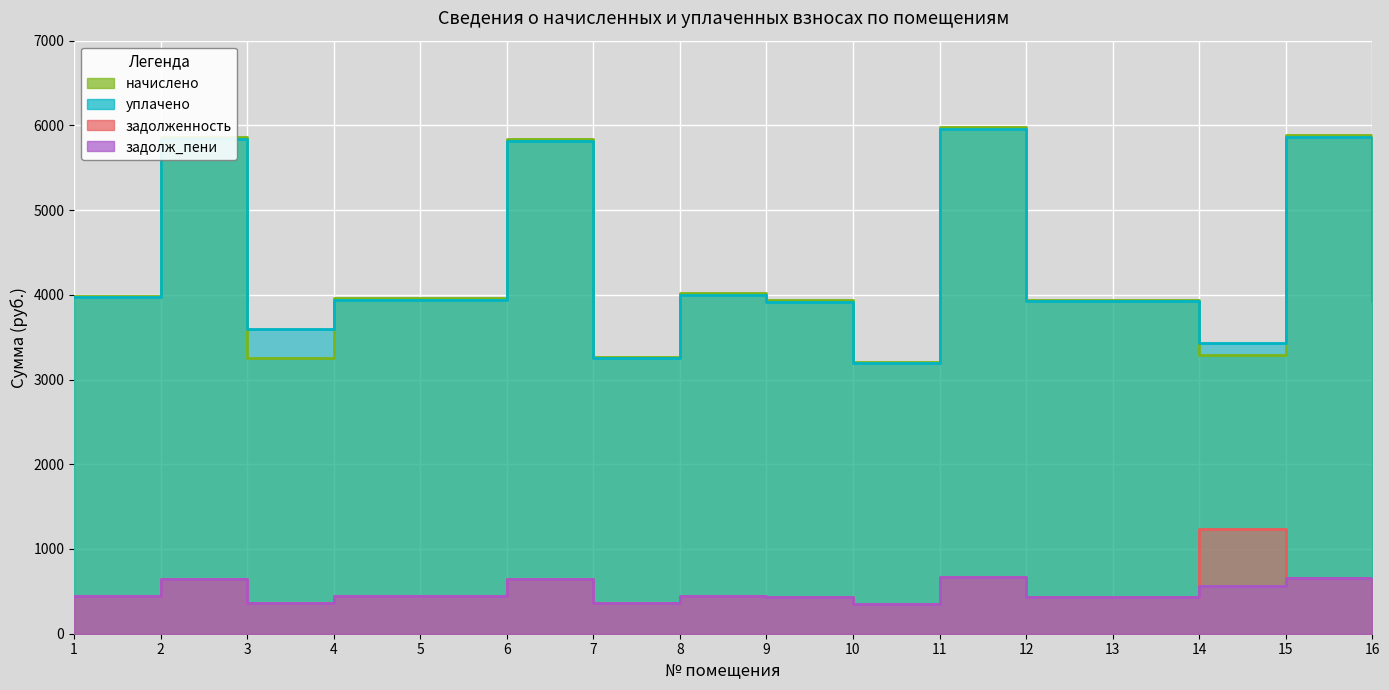

Rank the series by their maximum value, from lowest to highest.

задолж_пени, задолженность, уплачено, начислено